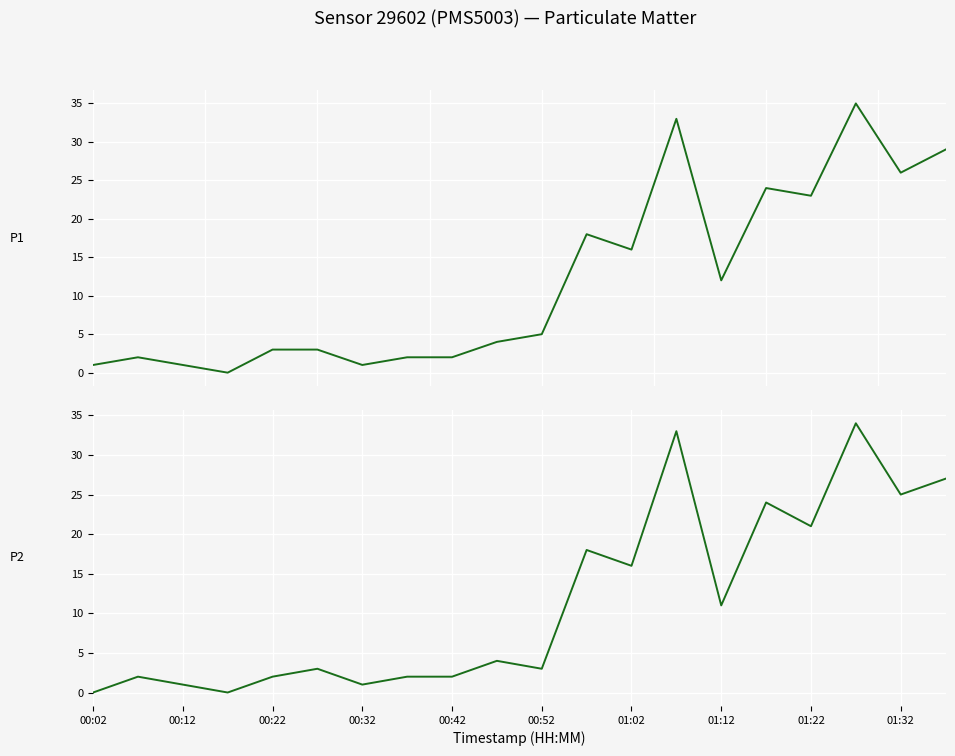

What position from the left is 00:12?

3